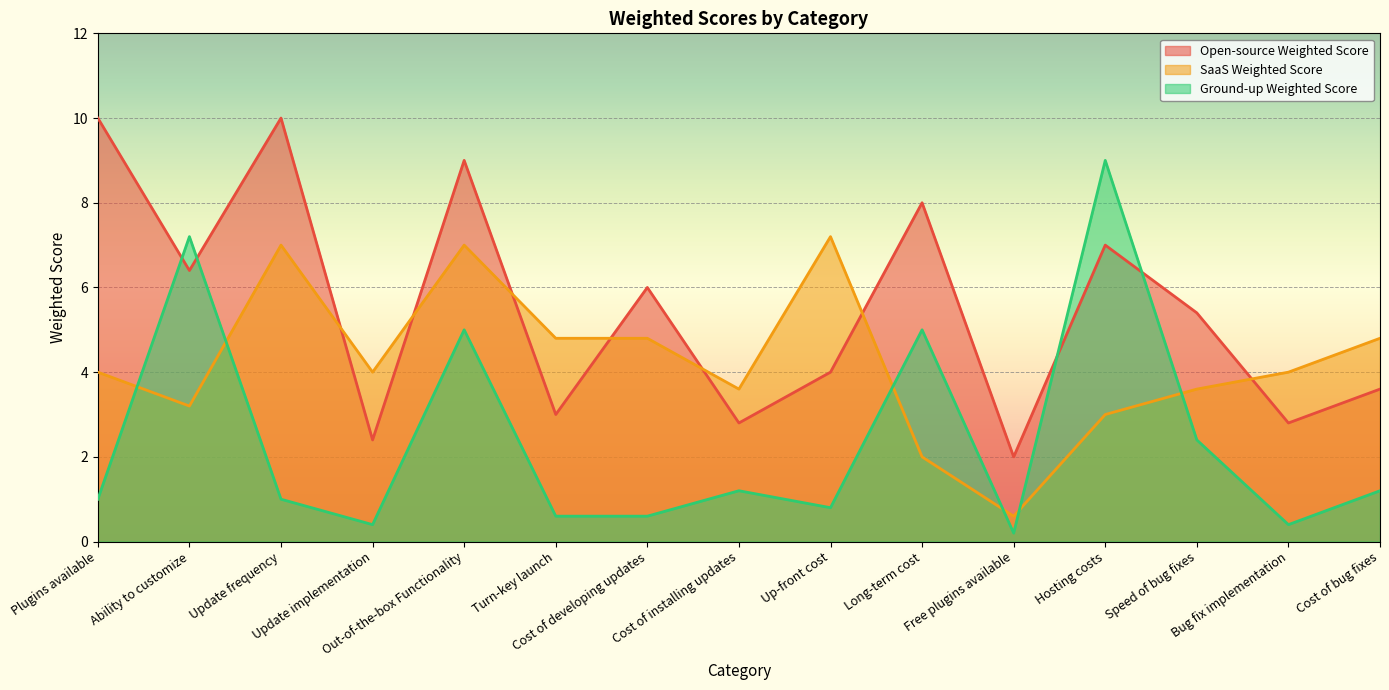

Reading left to right, what are all the values shown in this chart?

Open-source Weighted Score: 10.0	6.4	10.0	2.4	9.0	3.0	6.0	2.8	4.0	8.0	2.0	7.0	5.4	2.8	3.6
SaaS Weighted Score: 4.0	3.2	7.0	4.0	7.0	4.8	4.8	3.6	7.2	2.0	0.6	3.0	3.6	4.0	4.8
Ground-up Weighted Score: 1.0	7.2	1.0	0.4	5.0	0.6	0.6	1.2	0.8	5.0	0.2	9.0	2.4	0.4	1.2